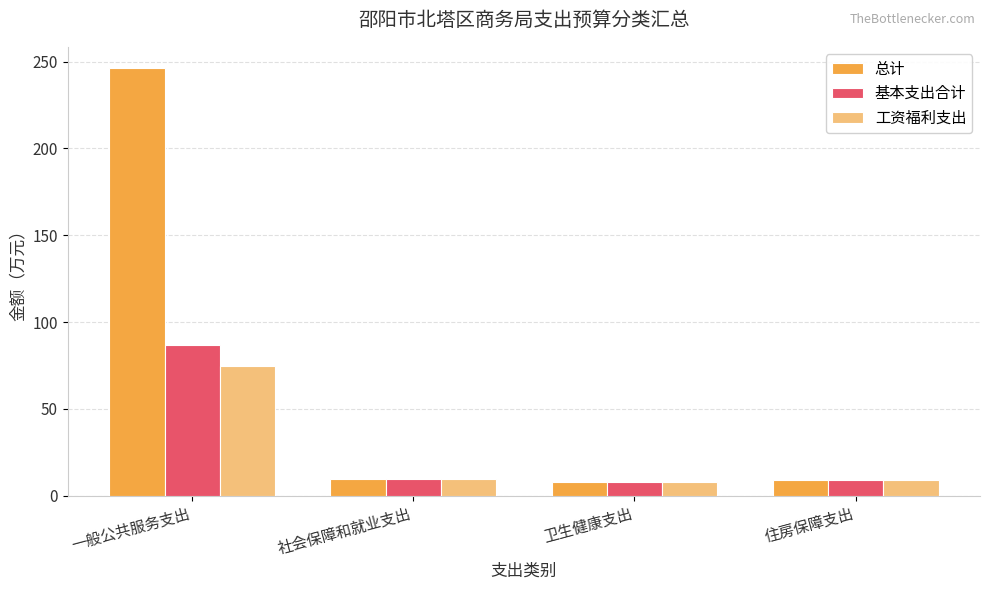

At which label does 工资福利支出 reach its peak?

一般公共服务支出